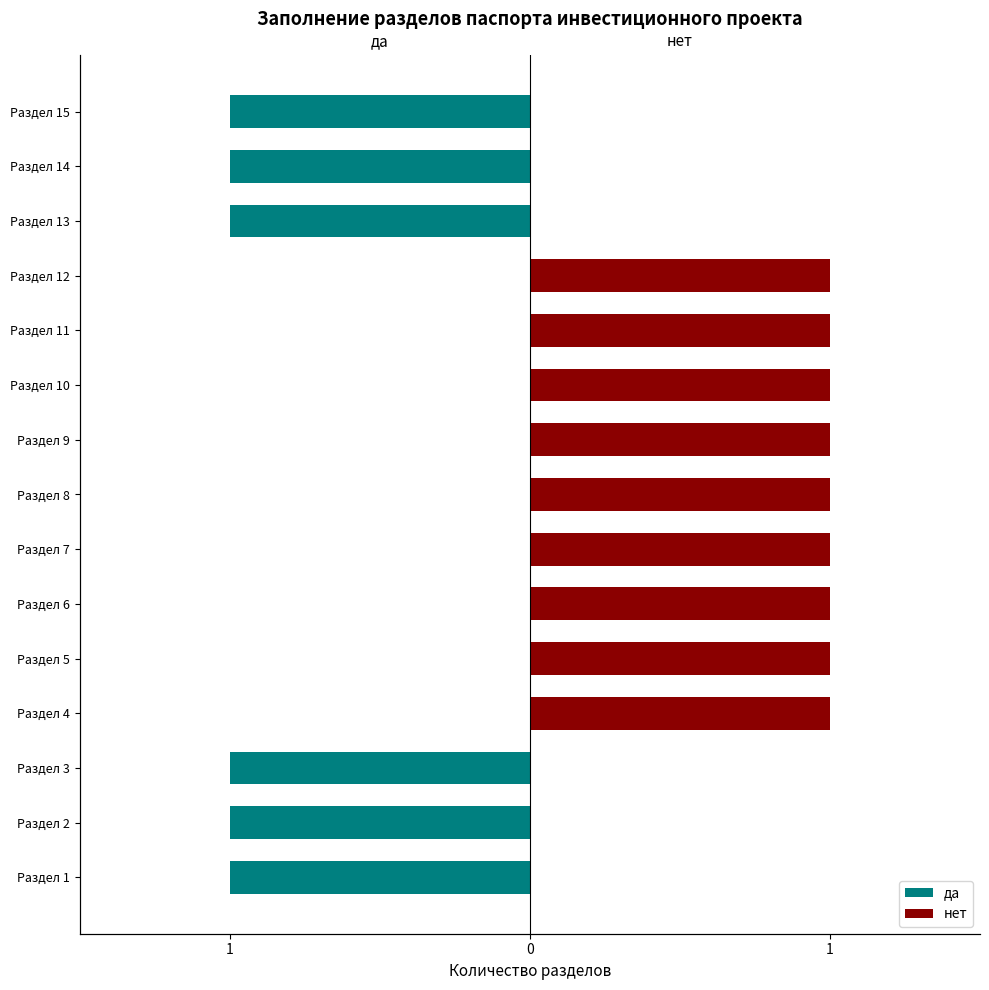

The да series shows 0 at Раздел 10. True or false?

True